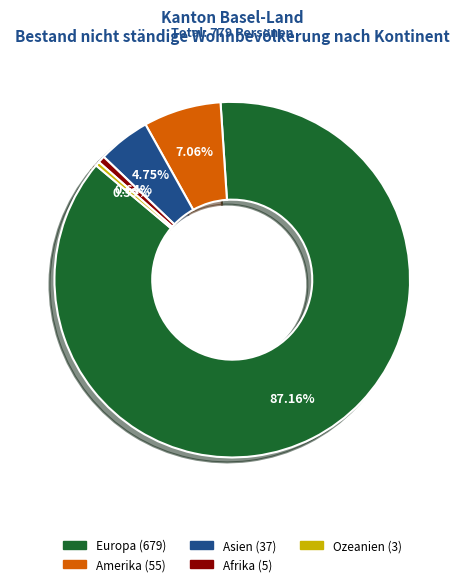

What is the ratio of the value at Europa to the value at Afrika?

135.8